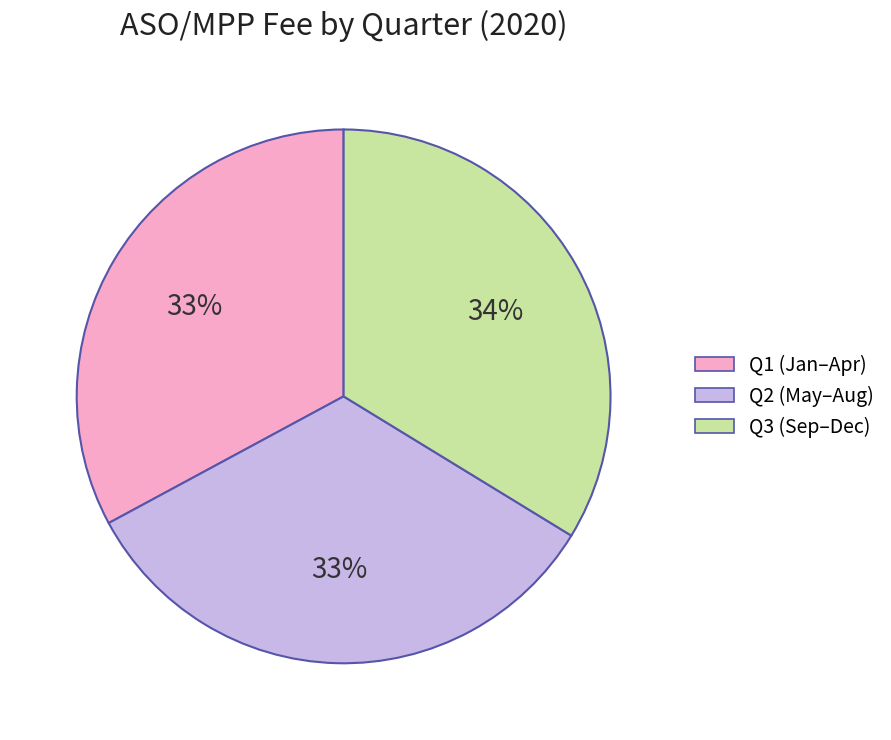

The Q2 (May–Aug) slice represents 39% of the pie. True or false?

False